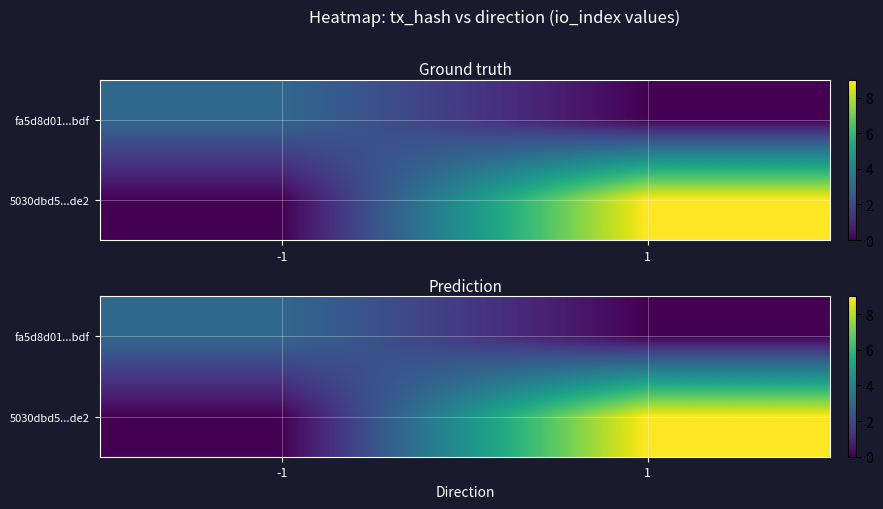

How many data points does each series have?

2